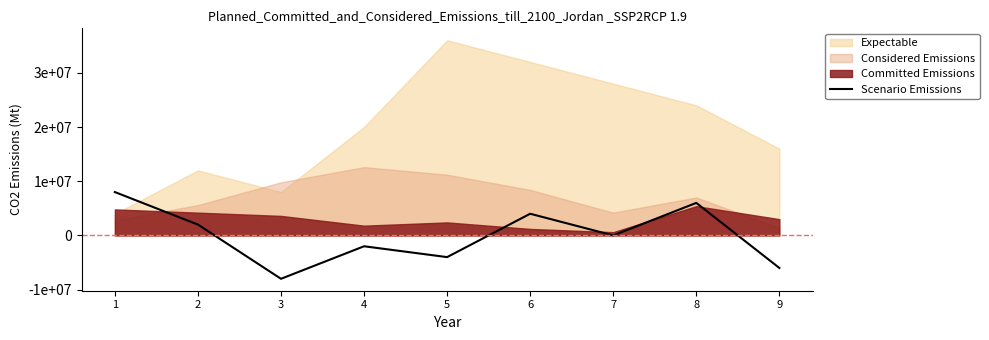

How many points are higher than both their immediate neighbors (excluding endpoints)?

3